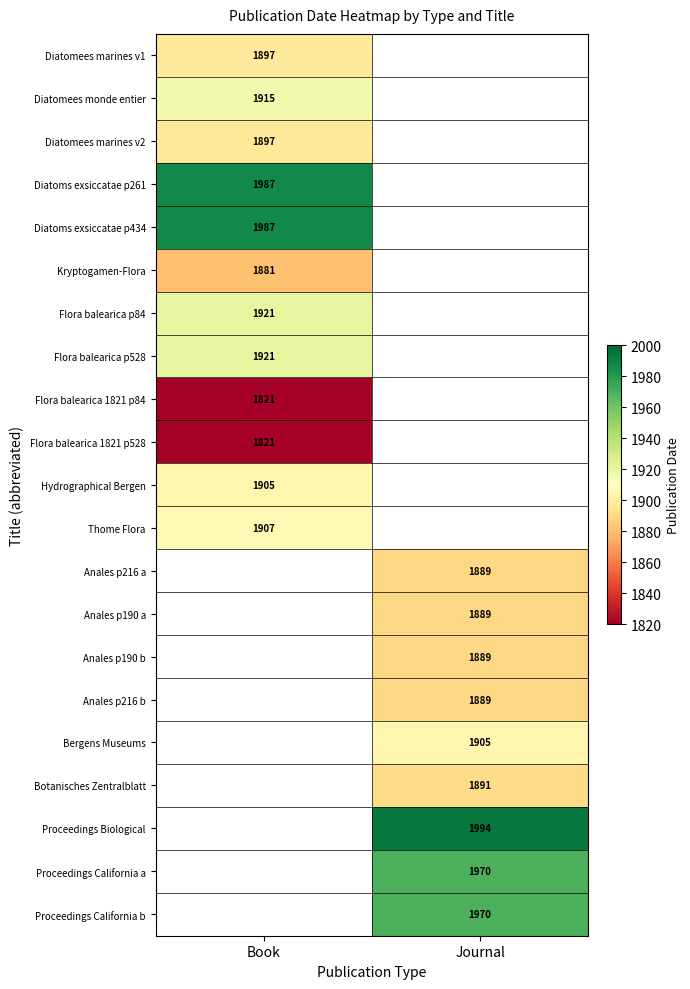

The Proceedings California a series shows 1160 at Journal. True or false?

False